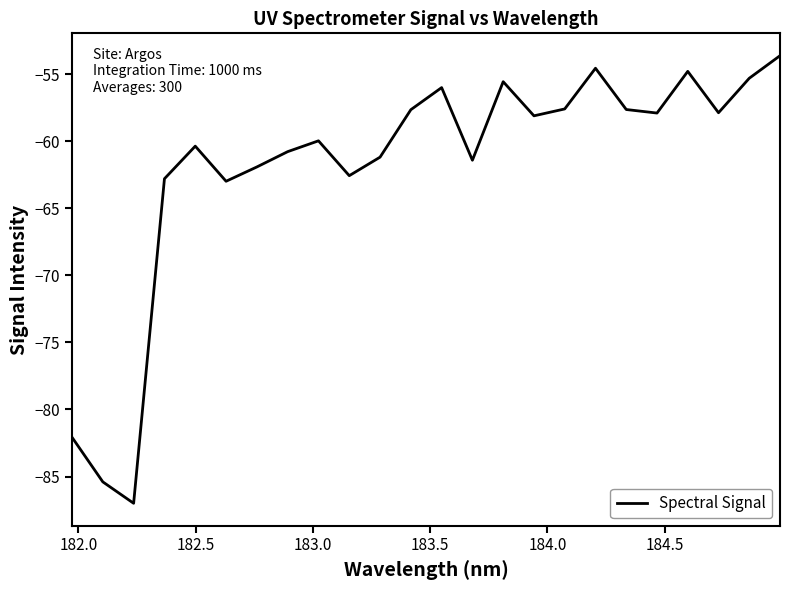

What is the maximum value shown in the chart?

-53.6